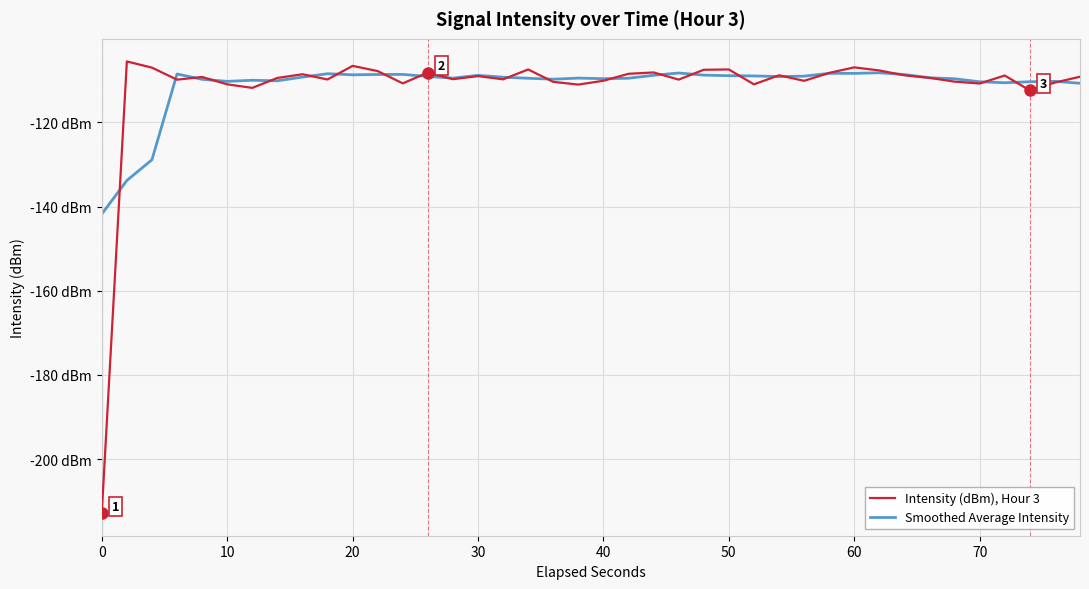

What are all the series names shown in the legend?

Intensity (dBm), Hour 3, Smoothed Average Intensity